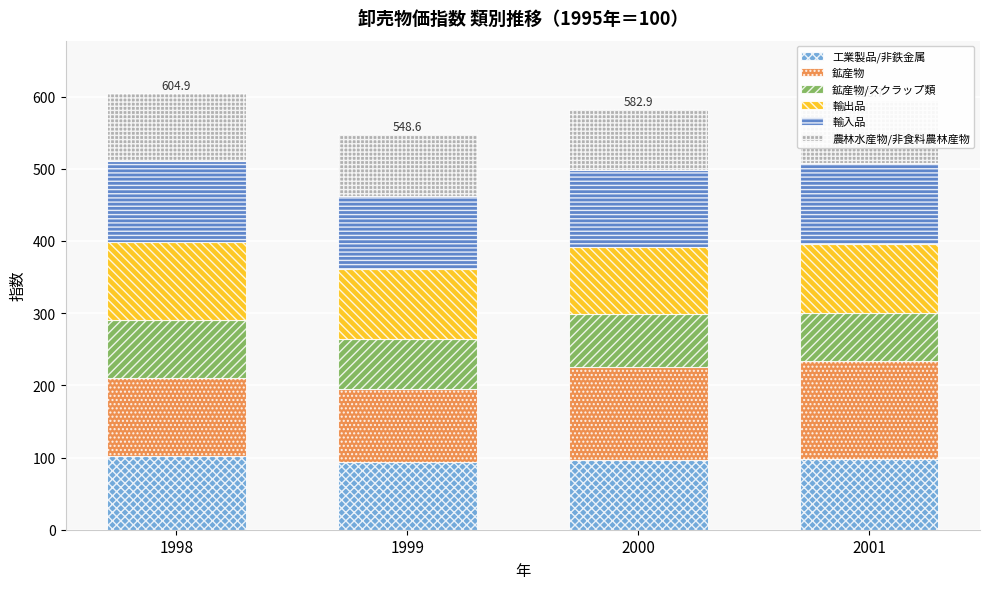

What is the minimum value for 工業製品/非鉄金属?

93.4